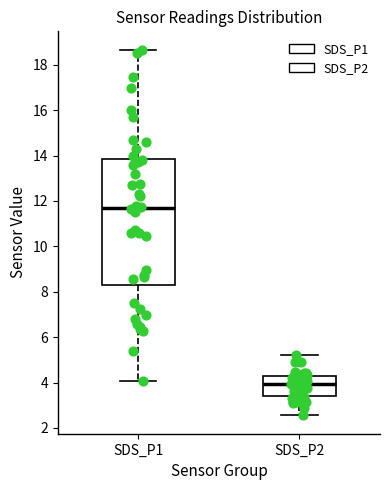

Which box has the highest median line?

SDS_P1